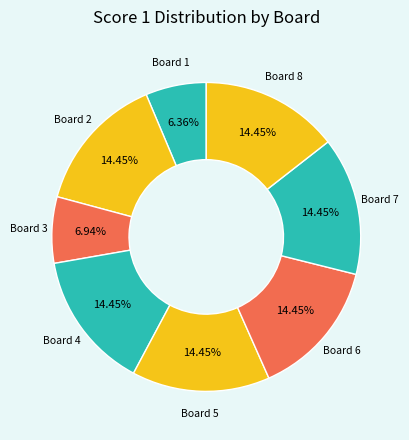

To the nearest percent, what portion does Board 3 represent?

7%